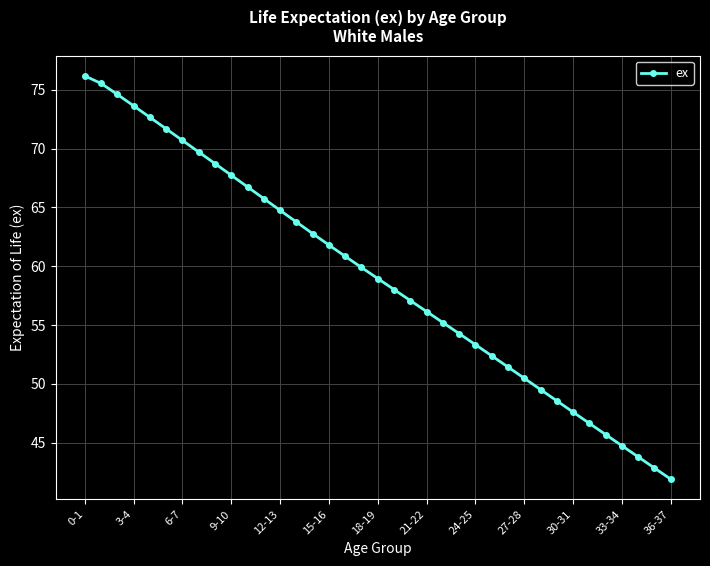

Reading right to left, what are all the values shown in this chart?

41.9	42.9	43.8	44.8	45.7	46.7	47.6	48.6	49.5	50.5	51.4	52.4	53.3	54.3	55.2	56.2	57.1	58.0	59.0	59.9	60.8	61.8	62.8	63.8	64.7	65.7	66.7	67.7	68.7	69.7	70.7	71.7	72.7	73.6	74.6	75.5	76.2